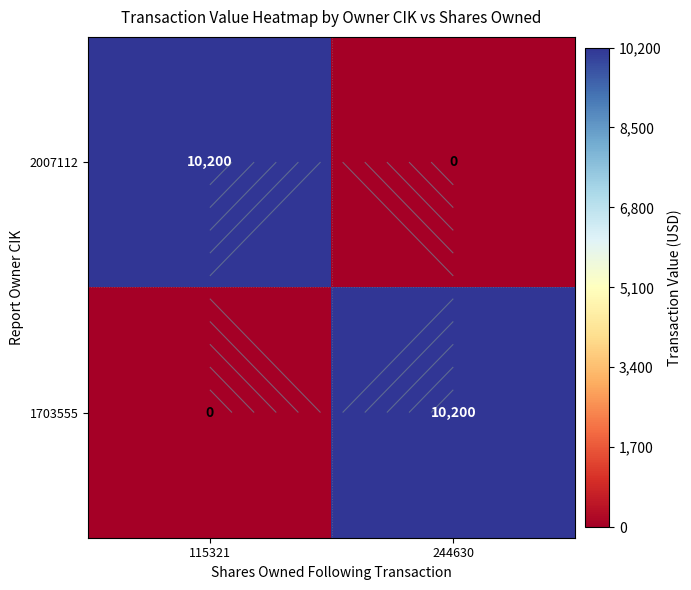

How many values in 2007112 are above zero?

1